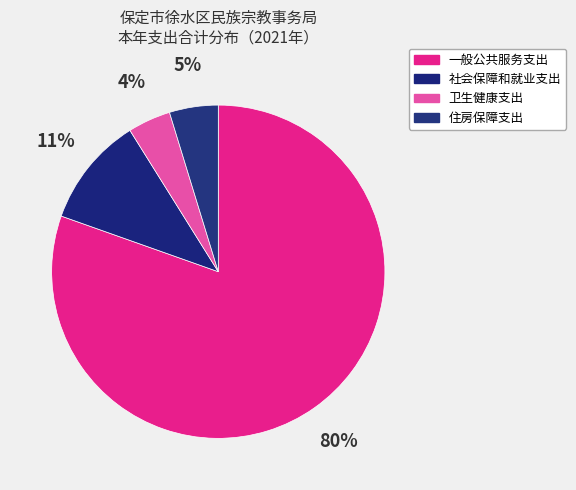

Does any single category account for the majority?

Yes